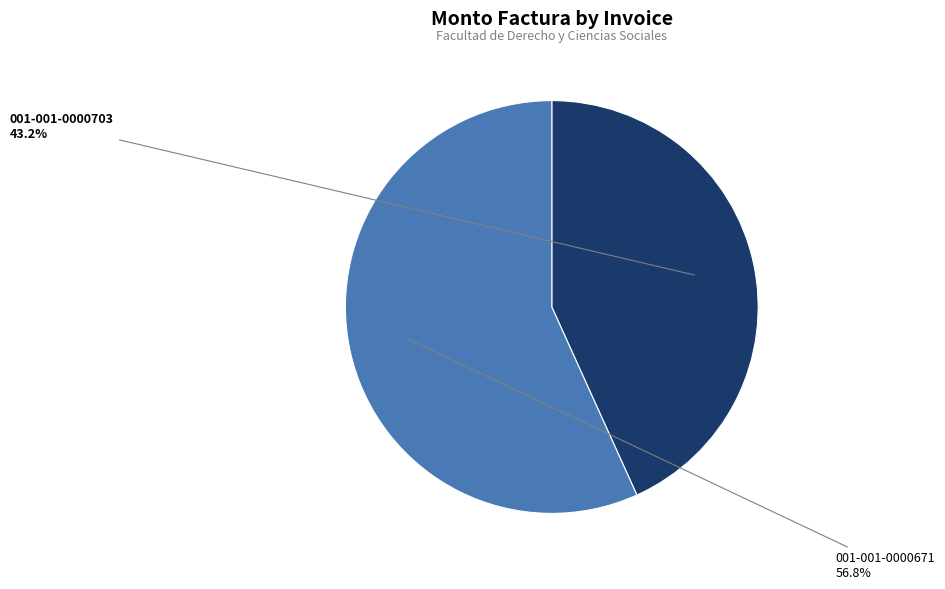

Which slice is the largest?

001-001-0000671